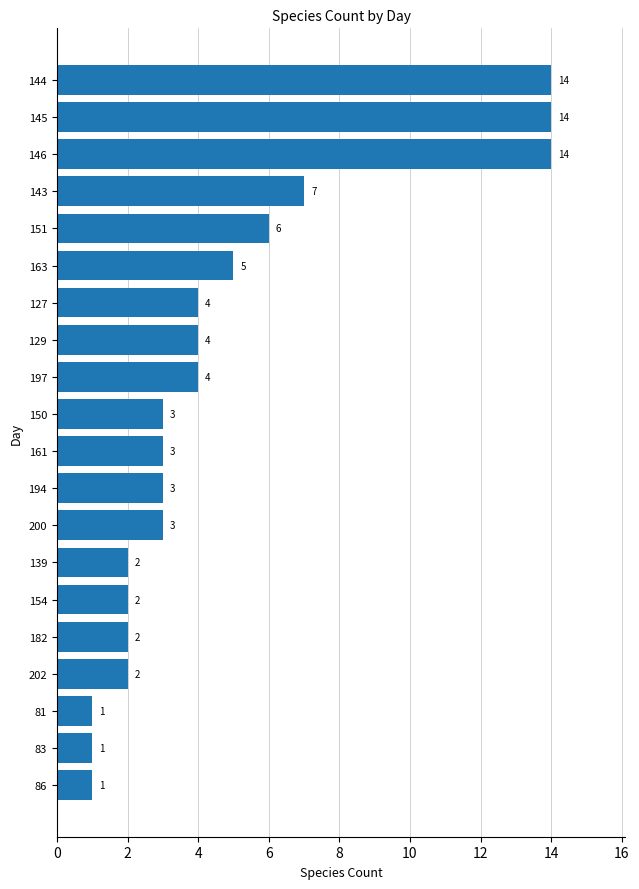

How many data points does each series have?

20